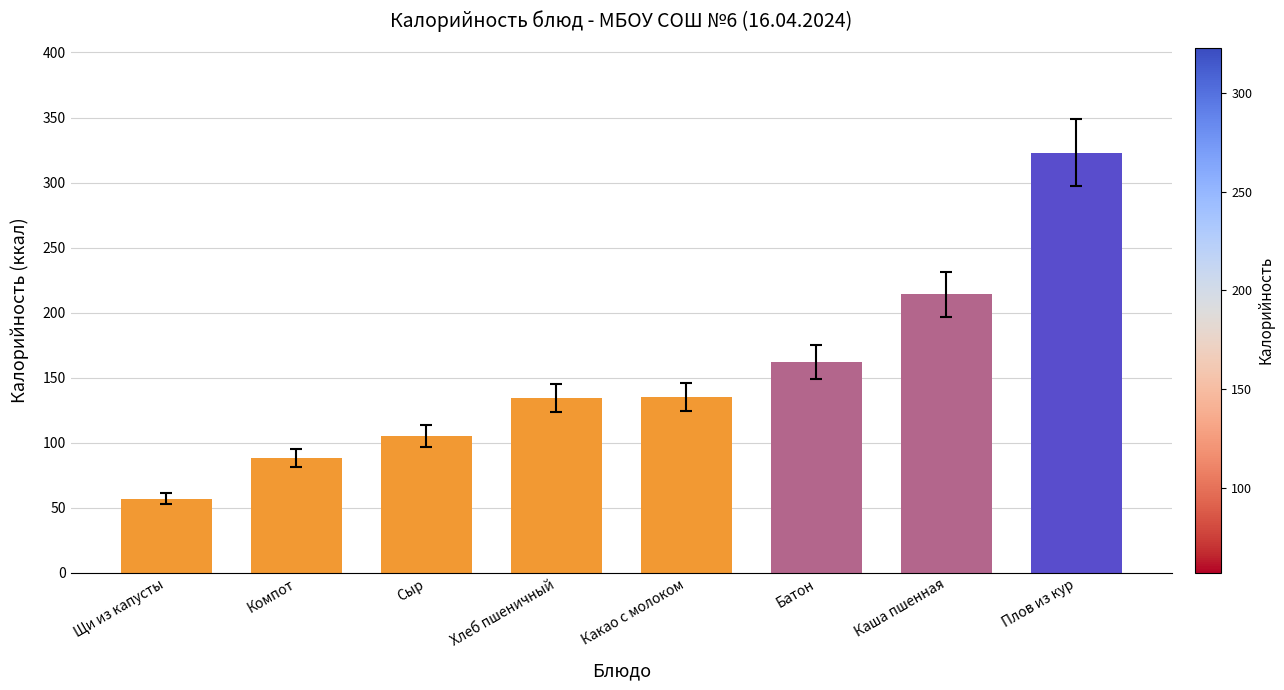

What is the change in value from Компот to Хлеб пшеничный?

+46